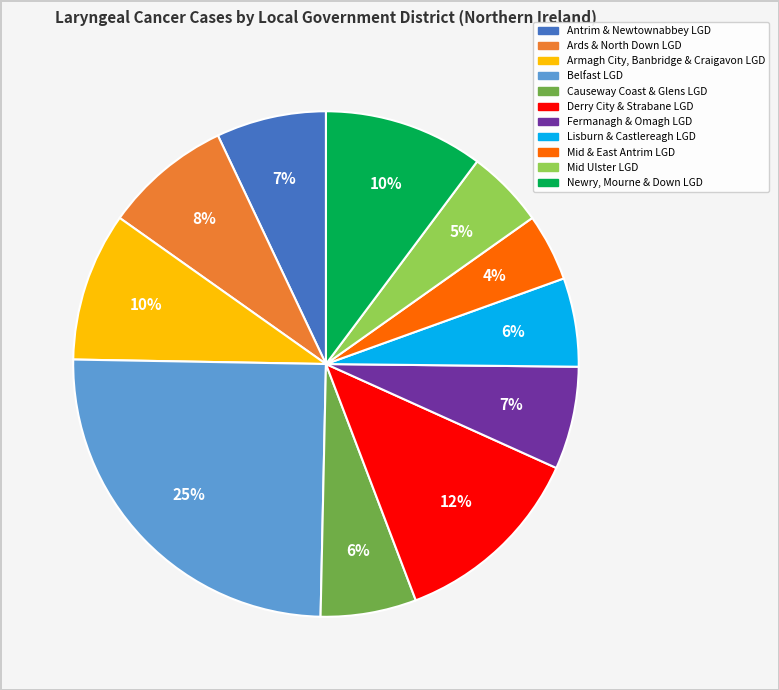

To the nearest percent, what is the difference between the Belfast LGD and Fermanagh & Omagh LGD slice percentages?

18%